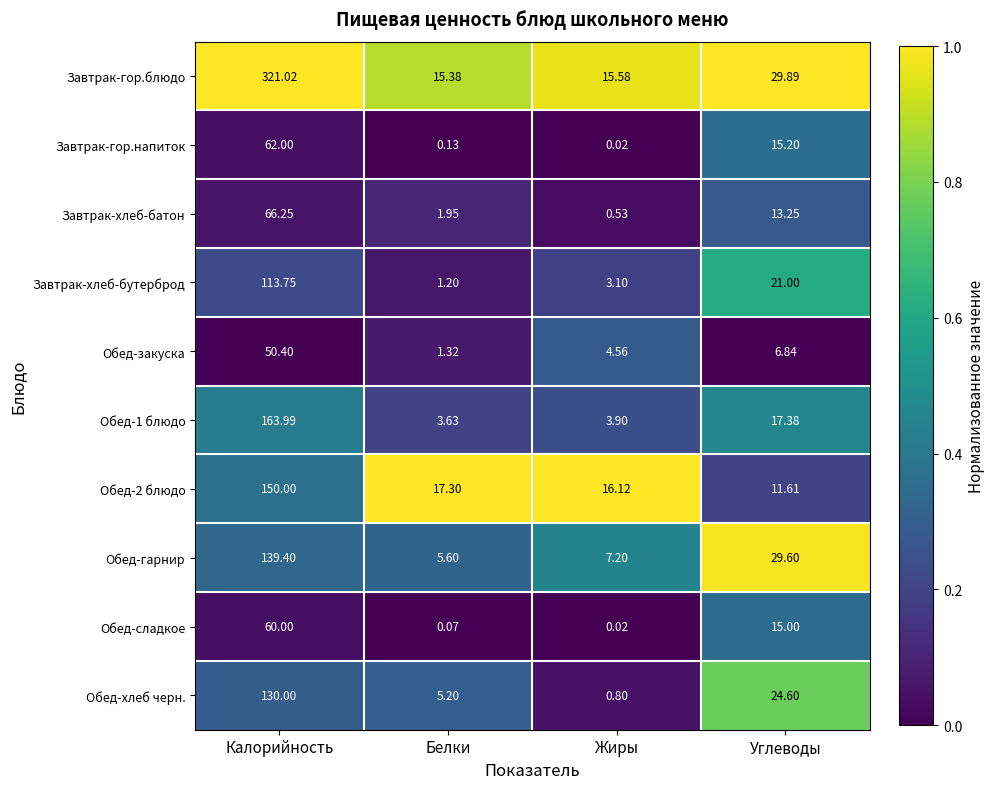

Rank the categories by Обед-2 блюдо value from highest to lowest.

Калорийность, Белки, Жиры, Углеводы